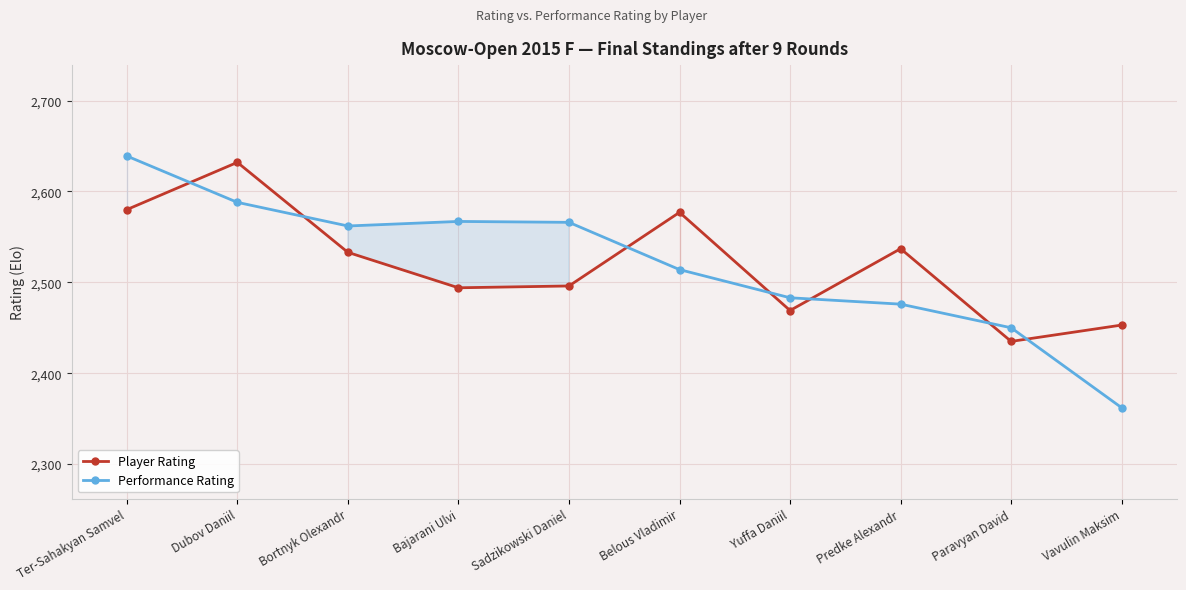

Is it true that Performance Rating equals 3910 at Belous Vladimir?

False